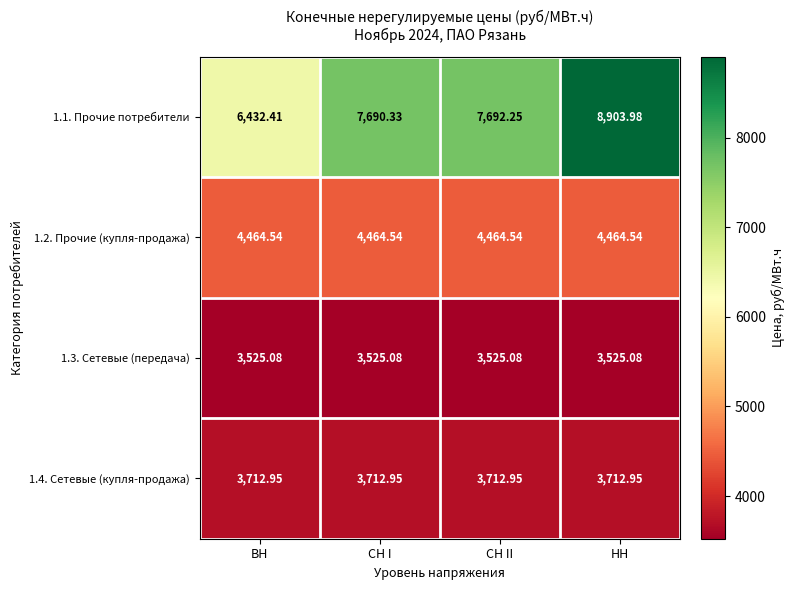

Where is 1.1. Прочие потребители nearest to the value 7668?

СН I